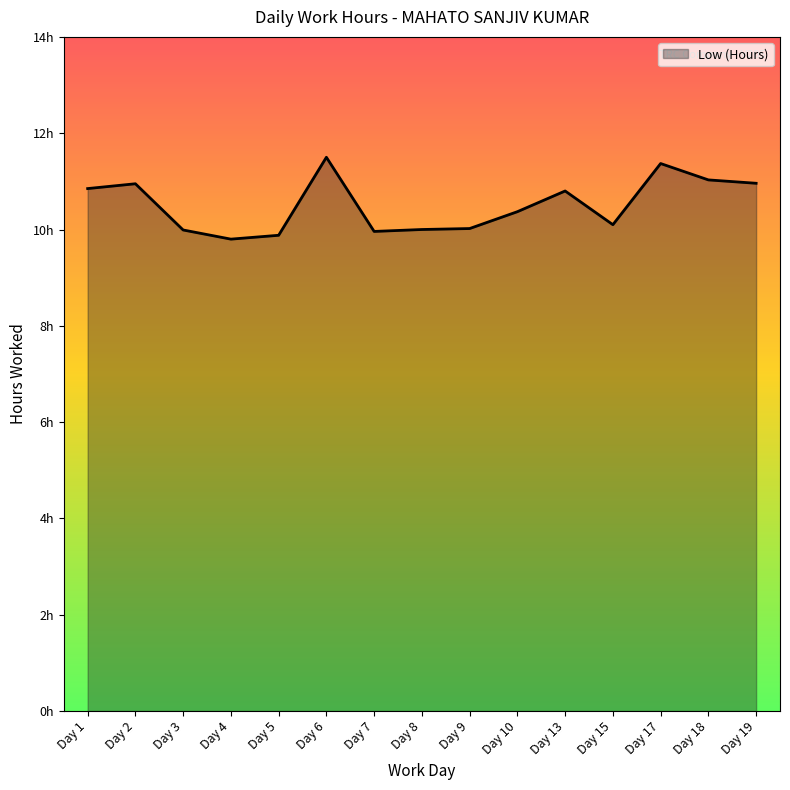

Does the chart have visible grid lines?

No